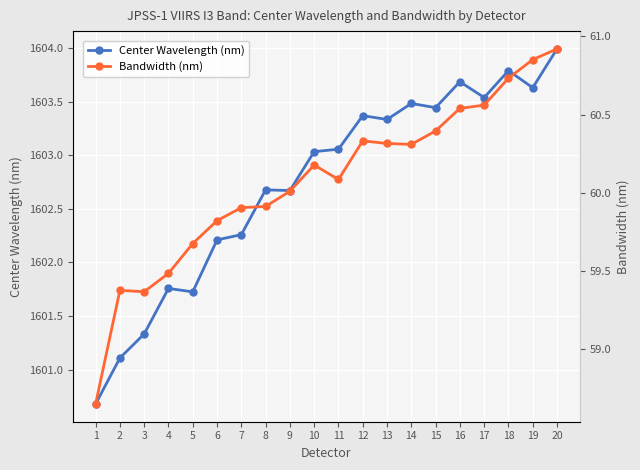

What is the value of the Center Wavelength (nm) point at the 12th from the left?

1603.4